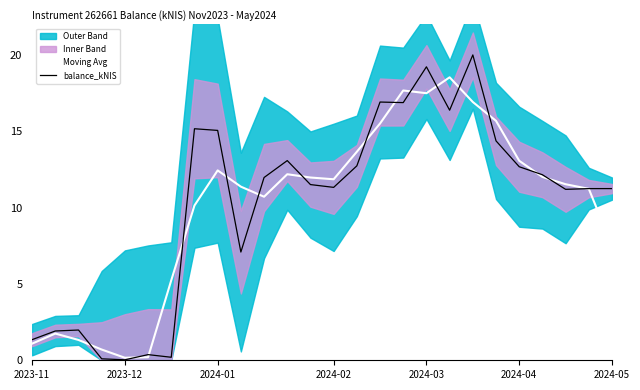

How many intersections are there between balance_kNIS and Moving Avg?

16